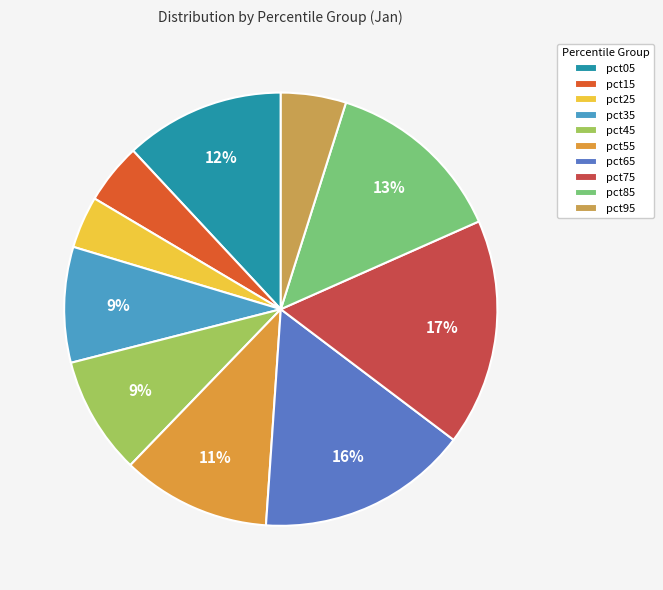

What percentage do pct95 and pct35 together represent?

13.5%